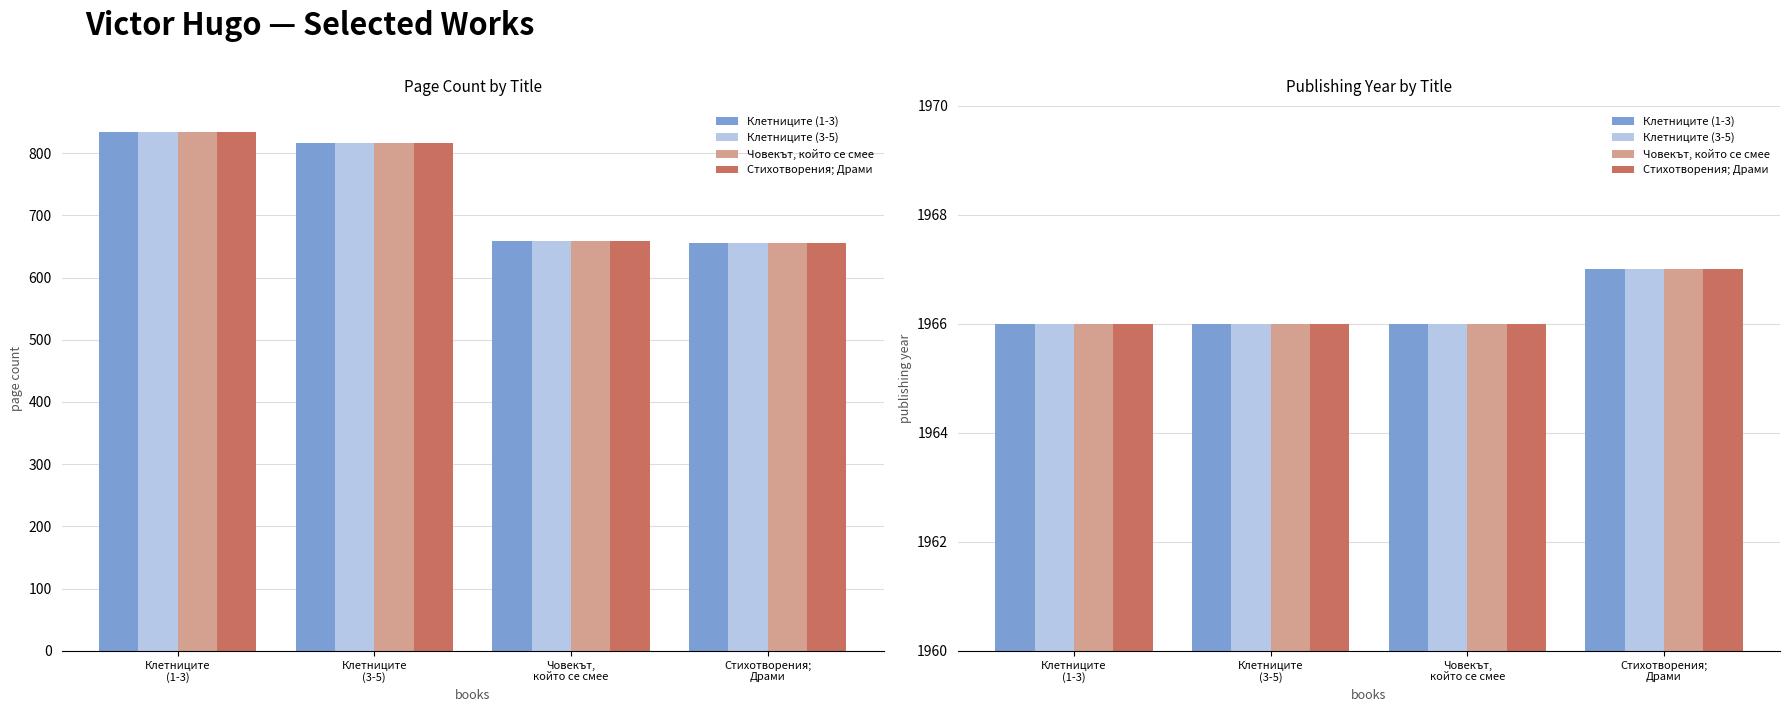

Which series has the largest total across all categories?

Клетниците (1-3)